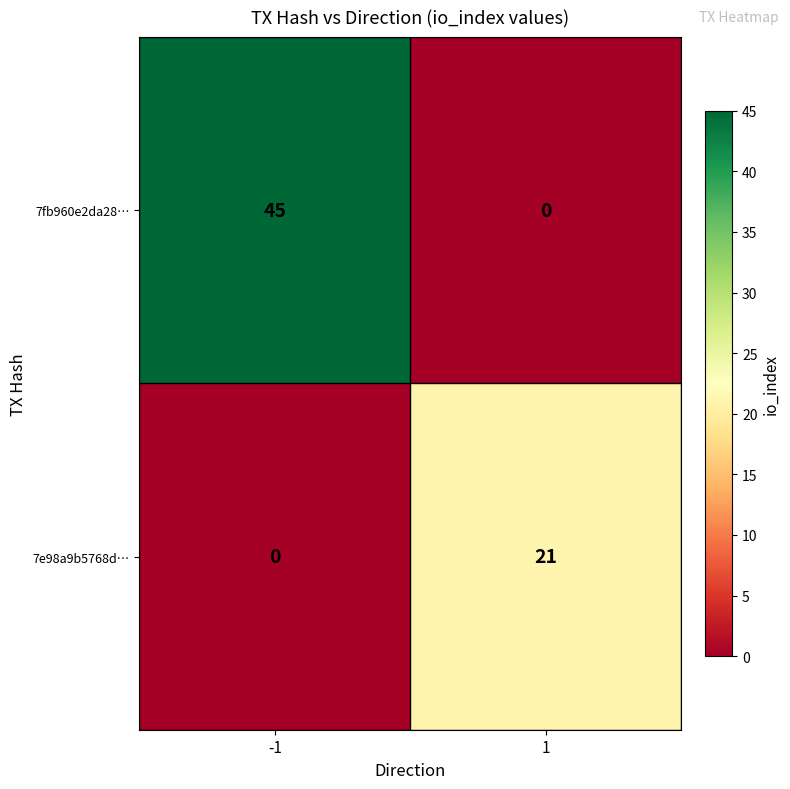

Reading left to right, extract all data points from this chart.

7fb960e2da28…: 45	0
7e98a9b5768d…: 0	21